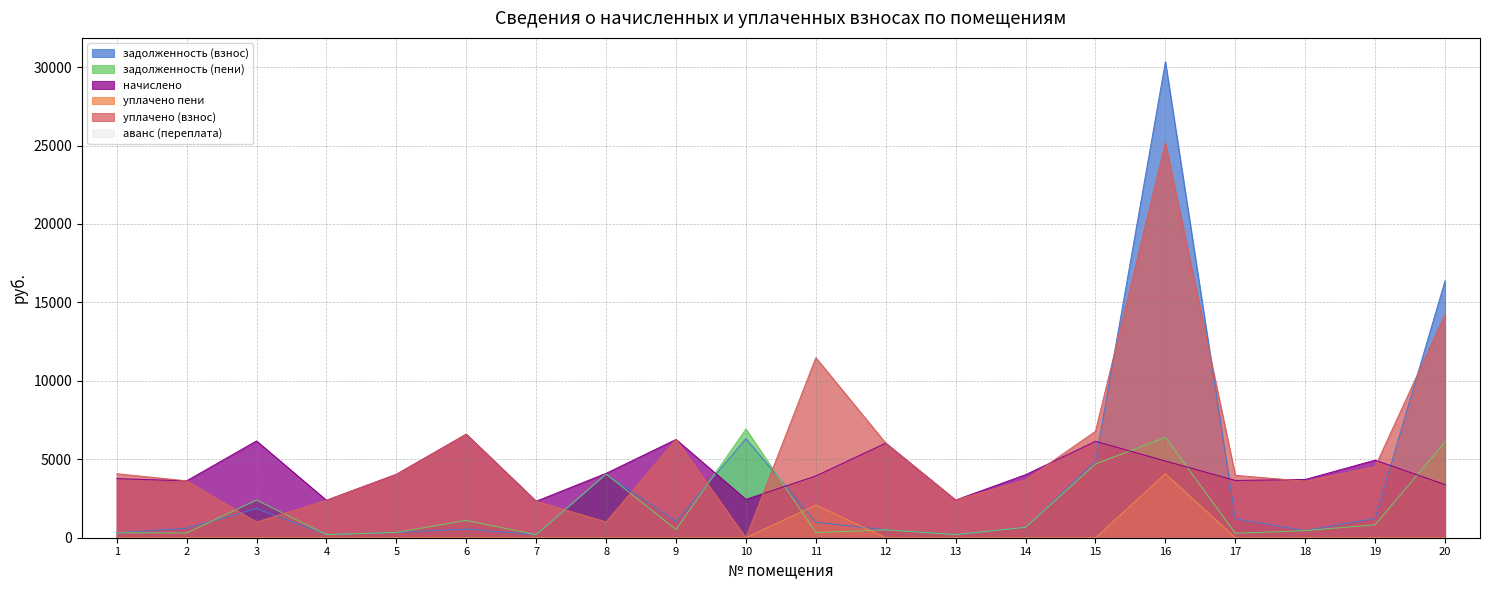

Which series has the widest spread of values?

задолженность (взнос)